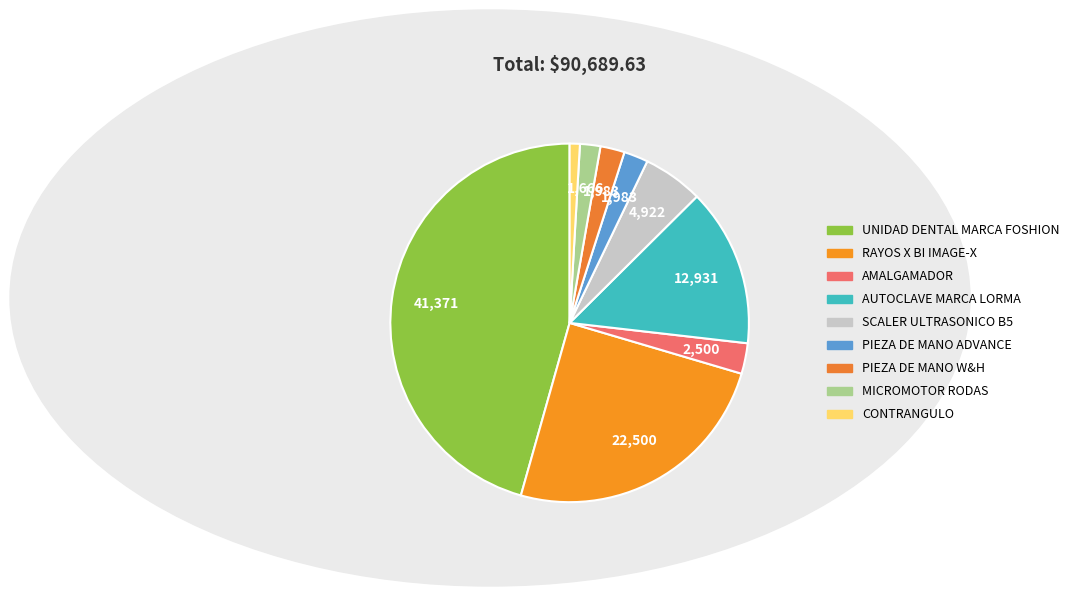

The UNIDAD DENTAL MARCA FOSHION slice represents 58% of the pie. True or false?

False